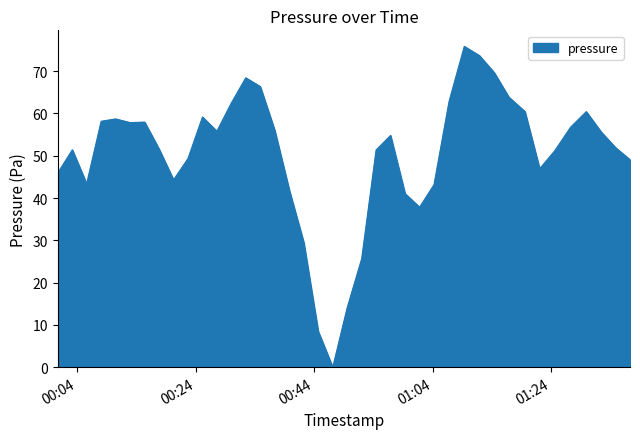

What is the average value?

50.3